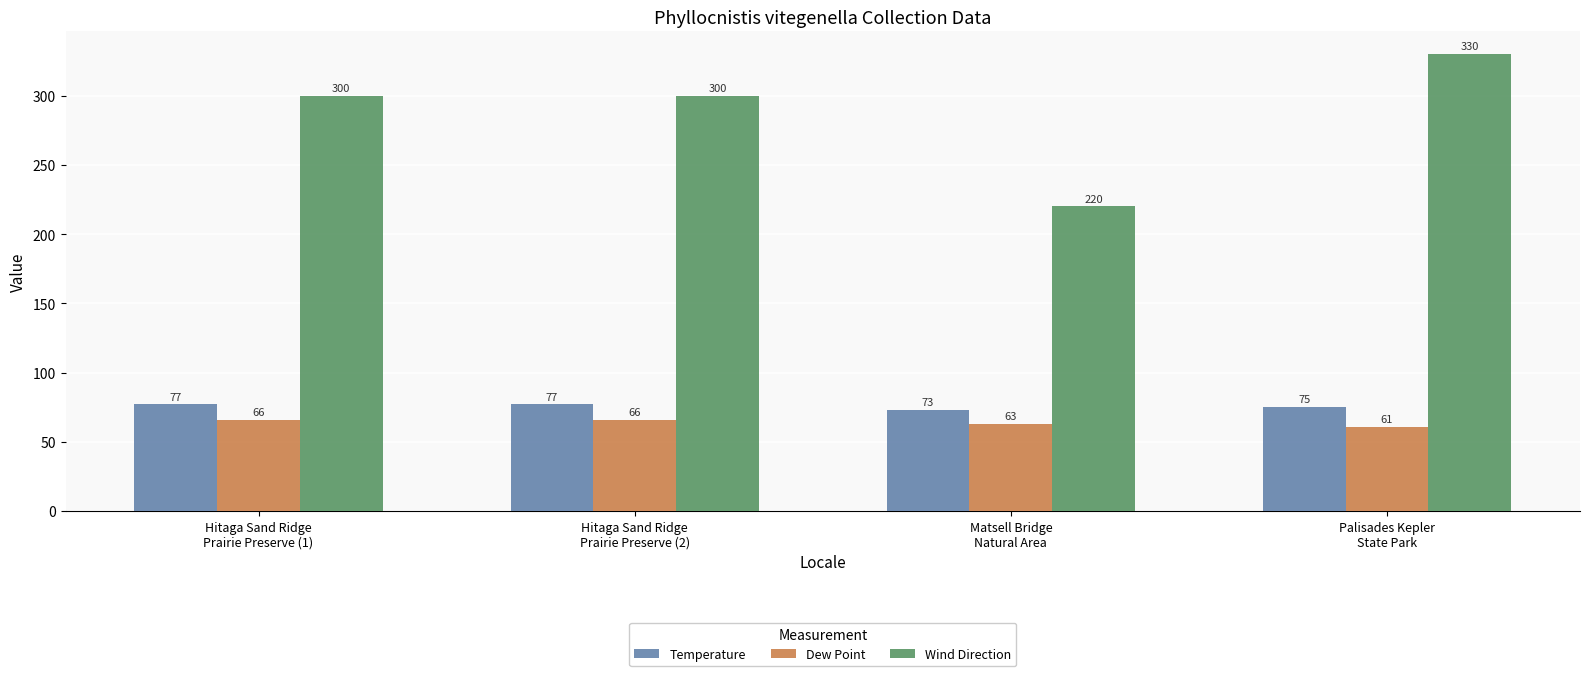

Is the value of Wind Direction at Matsell Bridge
Natural Area greater than the value of Temperature at Hitaga Sand Ridge
Prairie Preserve (1)?

Yes